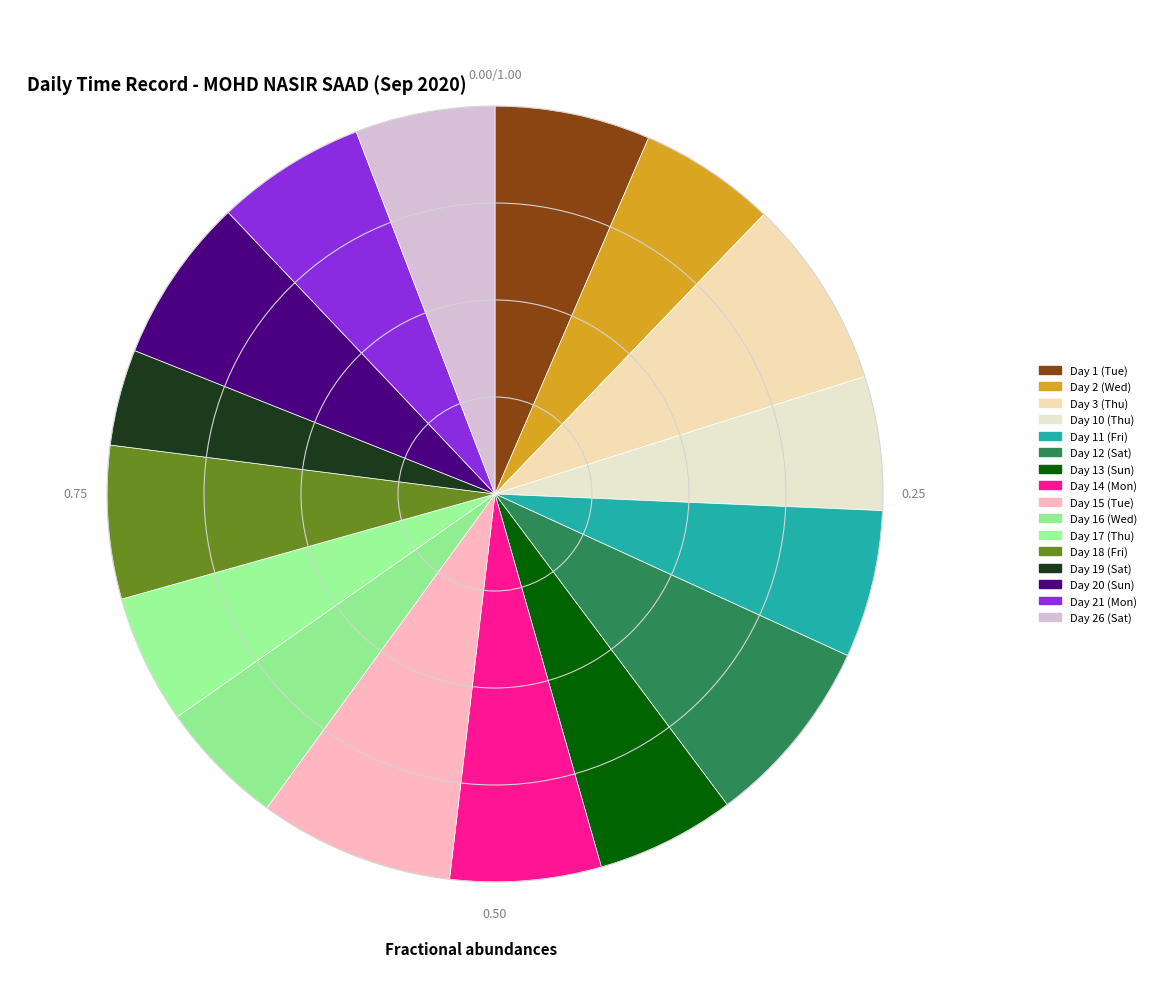

Do Day 1 (Tue) and Day 21 (Mon) together represent more than half of the pie?

No